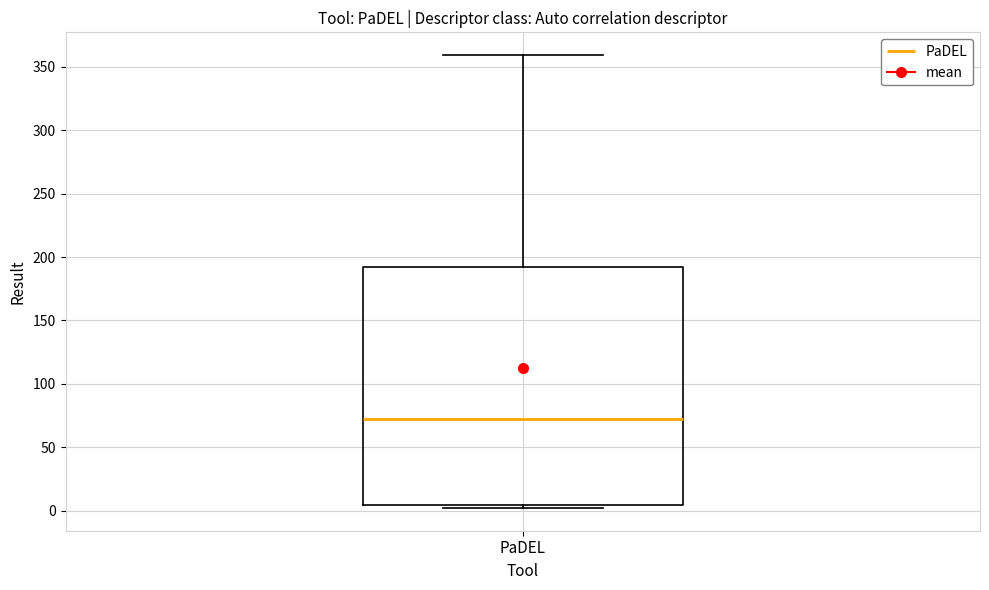

Where does the median line of the box for PaDEL sit on the y-axis? The values are not printed on the chart, so give them approximately, as read against the axis.

70